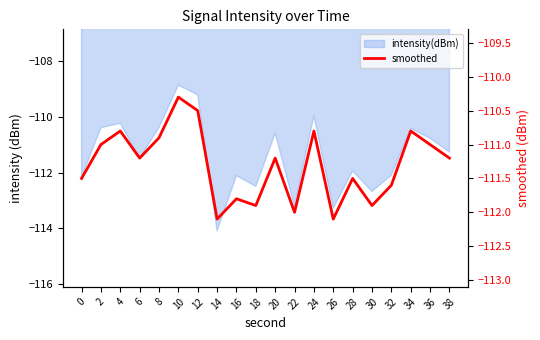

Reading right to left, transcribe all the data shown in this chart.

38=-111.2	36=-111.0	34=-110.8	32=-111.6	30=-111.9	28=-111.5	26=-112.1	24=-110.8	22=-112.0	20=-111.2	18=-111.9	16=-111.8	14=-112.1	12=-110.5	10=-110.3	8=-110.9	6=-111.2	4=-110.8	2=-111.0	0=-111.5